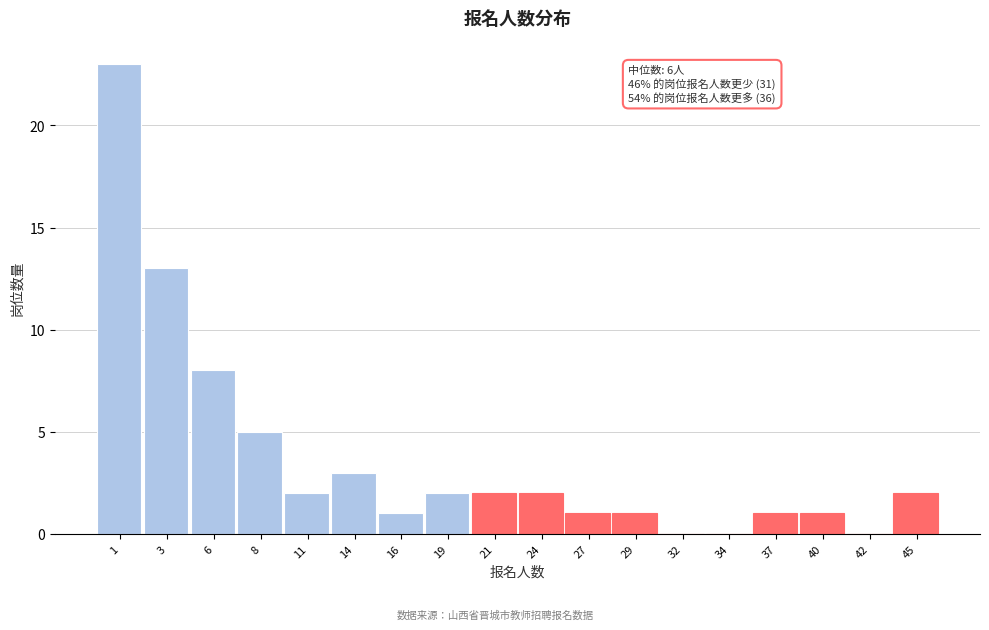

Reading right to left, list all the values displayed in this chart.

45=2	42=0	40=1	37=1	34=0	32=0	29=1	27=1	24=2	21=2	19=2	16=1	14=3	11=2	8=5	6=8	3=13	1=23